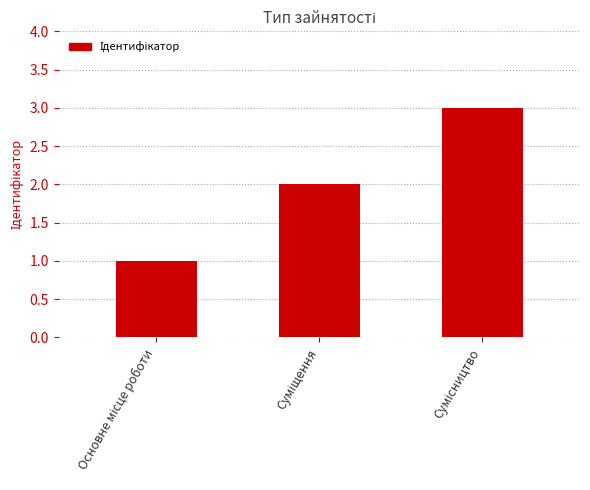

Are the bars grouped side by side (vs. stacked)?

No